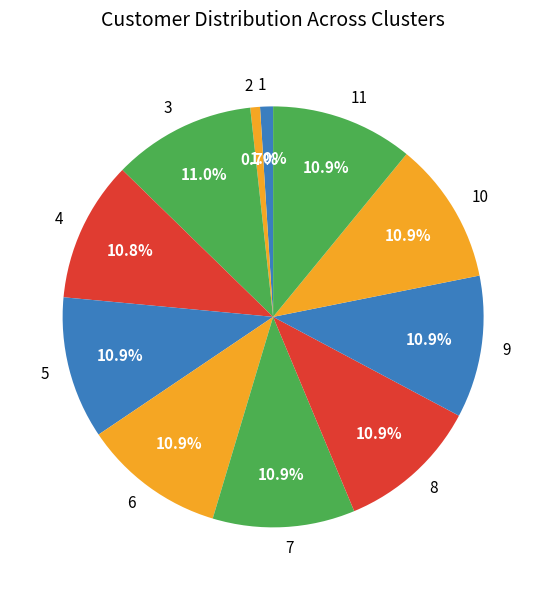

How much of the chart is everything except 5?

89.1%